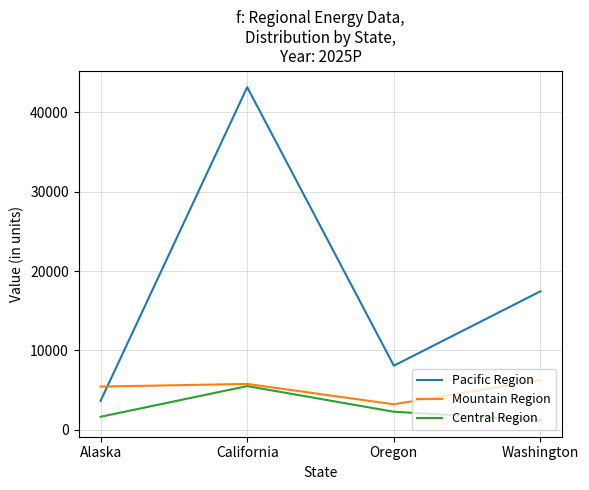

Reading left to right, list all the values displayed in this chart.

Pacific Region: Alaska=3659.8	California=43143.6	Oregon=8084.9	Washington=17449.4
Mountain Region: Alaska=5458.2	California=5787.5	Oregon=3226.4	Washington=6278.1
Central Region: Alaska=1655.5	California=5516.4	Oregon=2289.2	Washington=1240.1